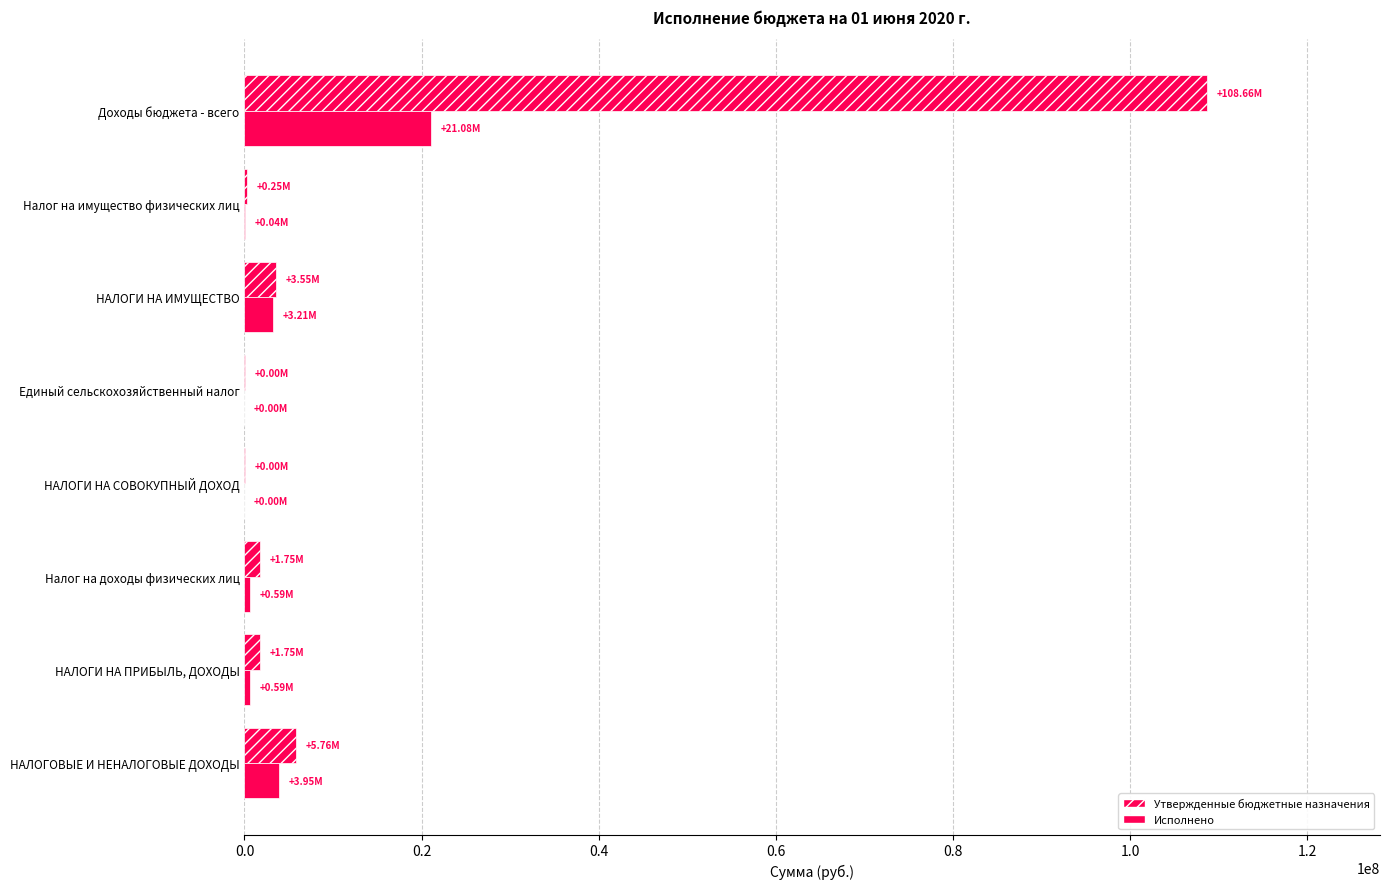

How many distinct data groups are displayed?

2